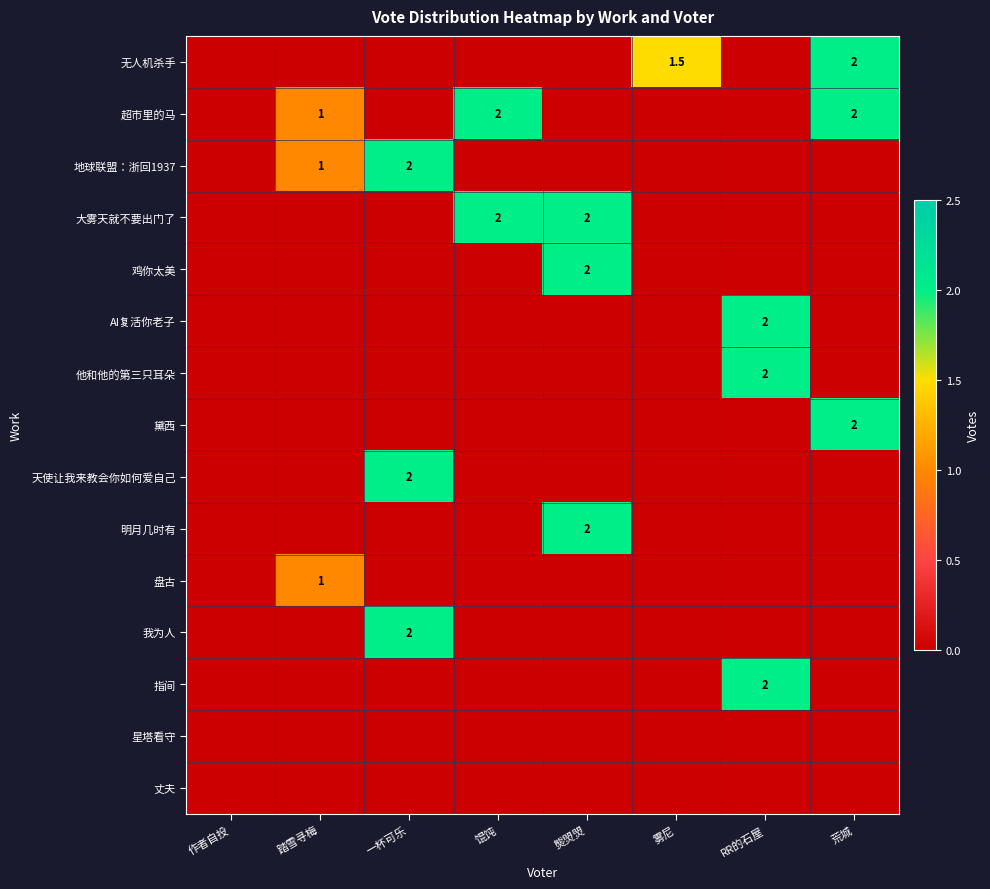

Is it true that 鸡你太美 equals 0.7 at 馄饨?

False